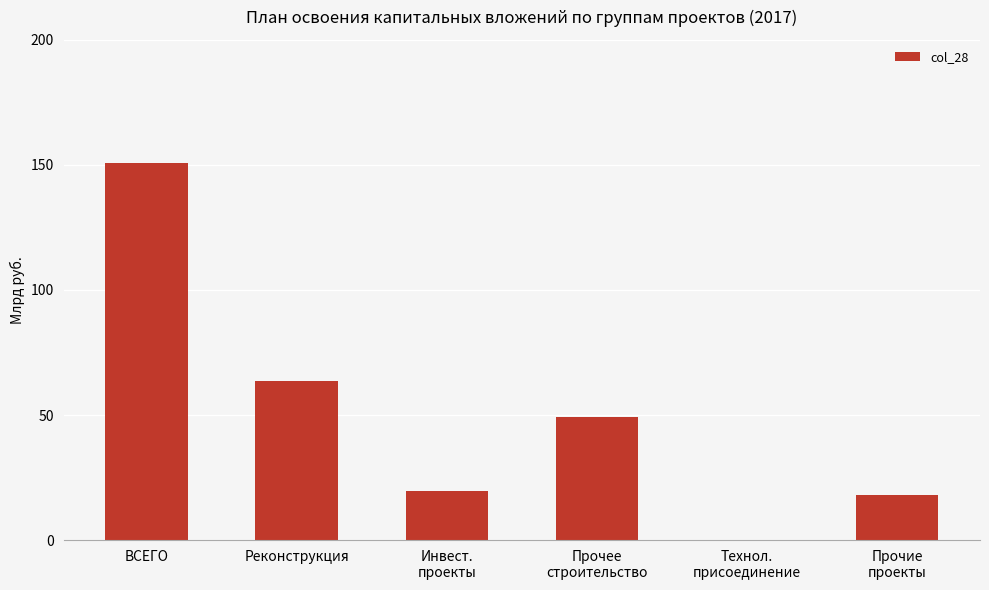

The value at ВСЕГО is 199.7. True or false?

False